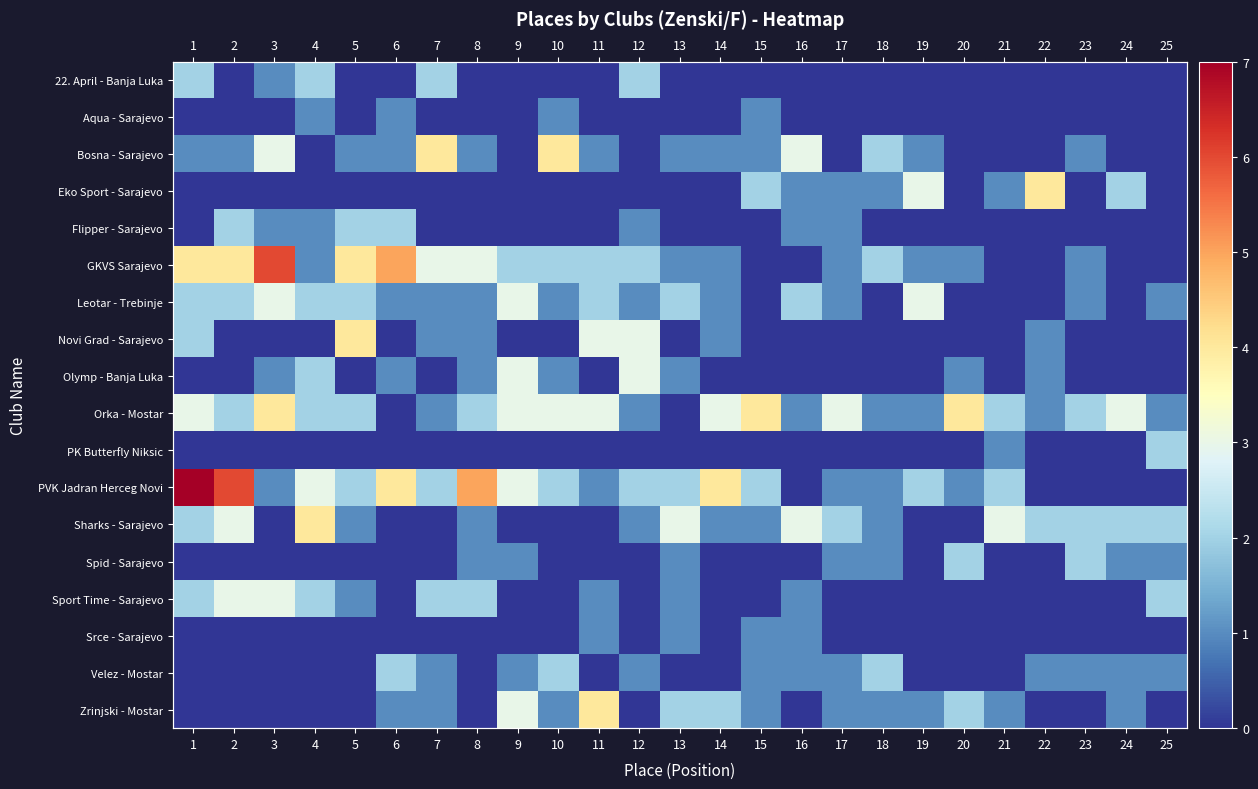

Count the Novi Grad - Sarajevo values in the range 0 to 1.

21